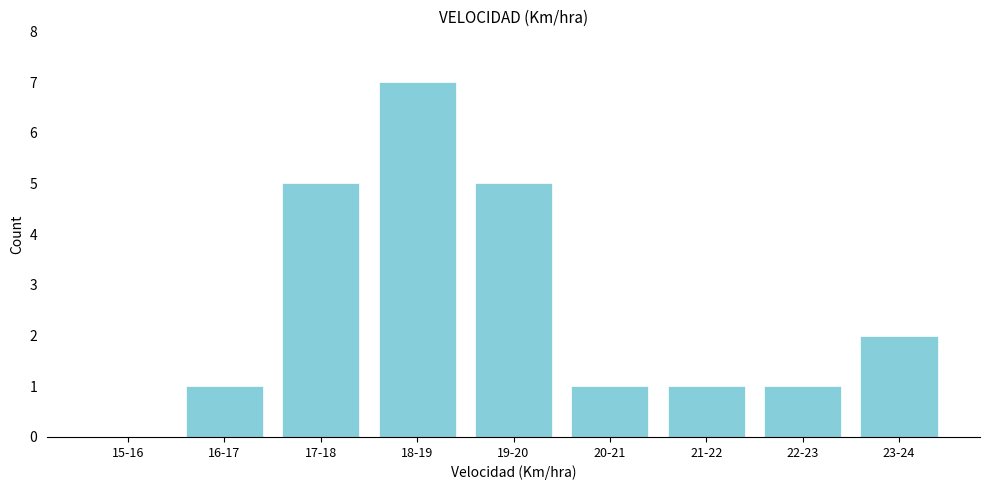

Reading left to right, list all the values displayed in this chart.

15-16=0	16-17=1	17-18=5	18-19=7	19-20=5	20-21=1	21-22=1	22-23=1	23-24=2